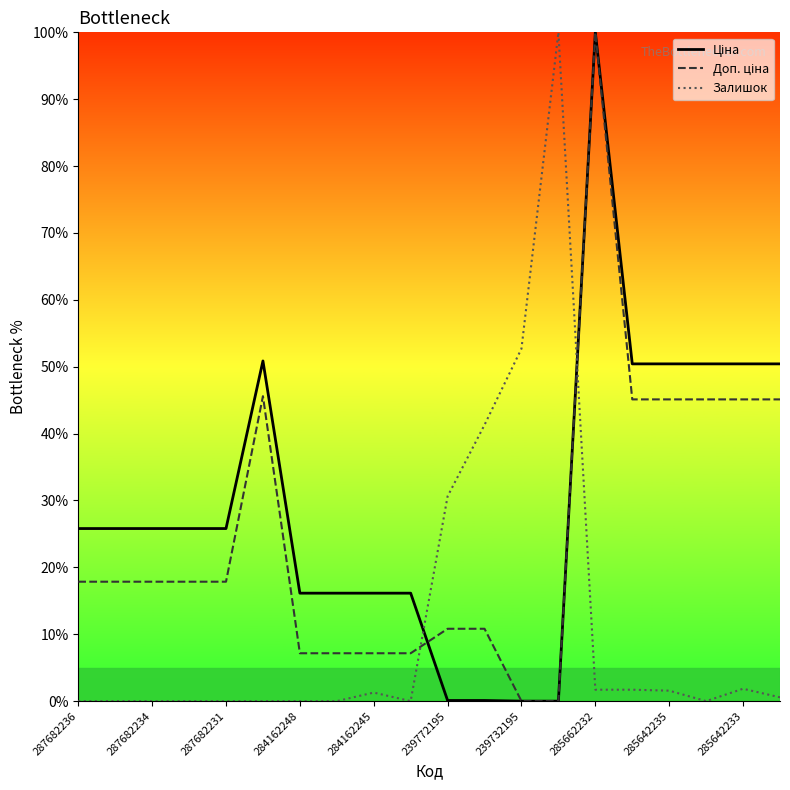

What is the highest value of the Залишок series?

100.0